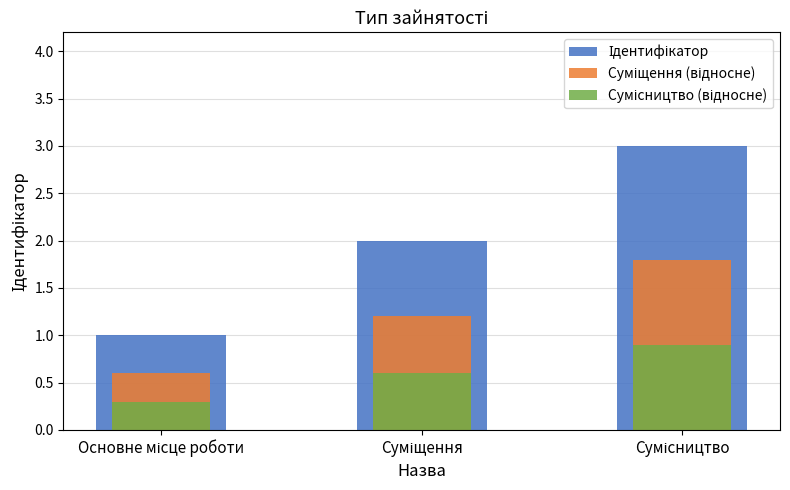

What is the label of the 2nd bar from the right?

Суміщення